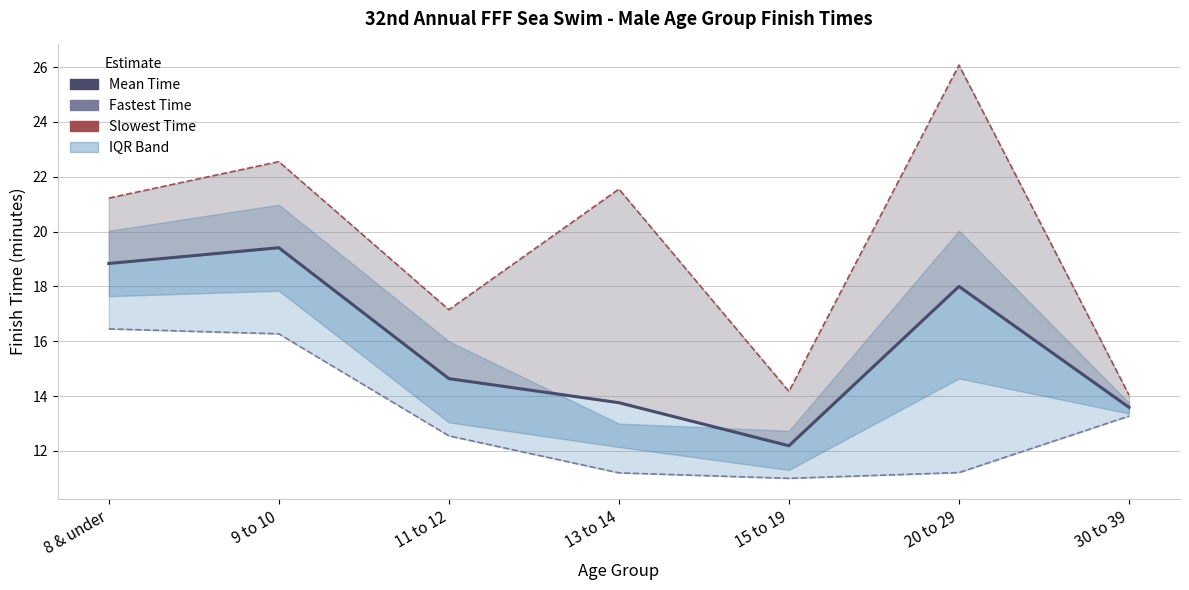

What position from the right is 13 to 14?

4